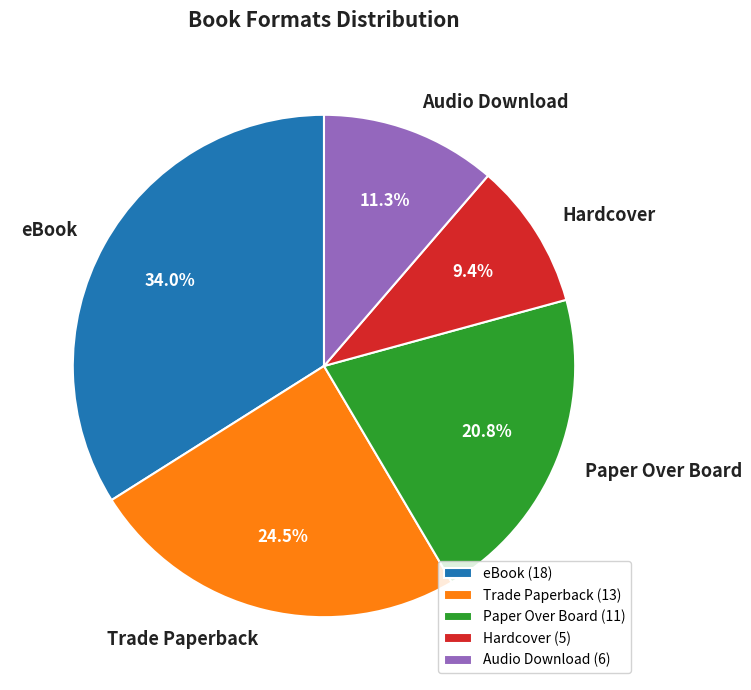

Which category has the biggest portion of the pie?

eBook